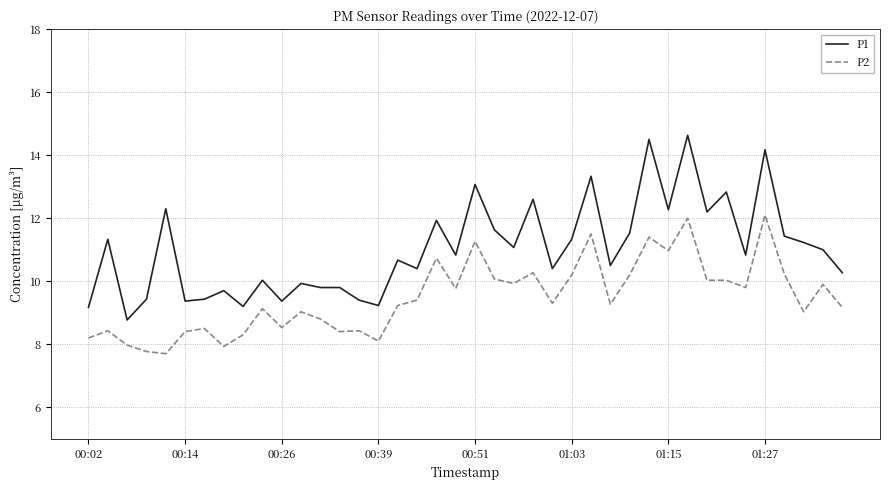

Which series has the largest total across all categories?

P1